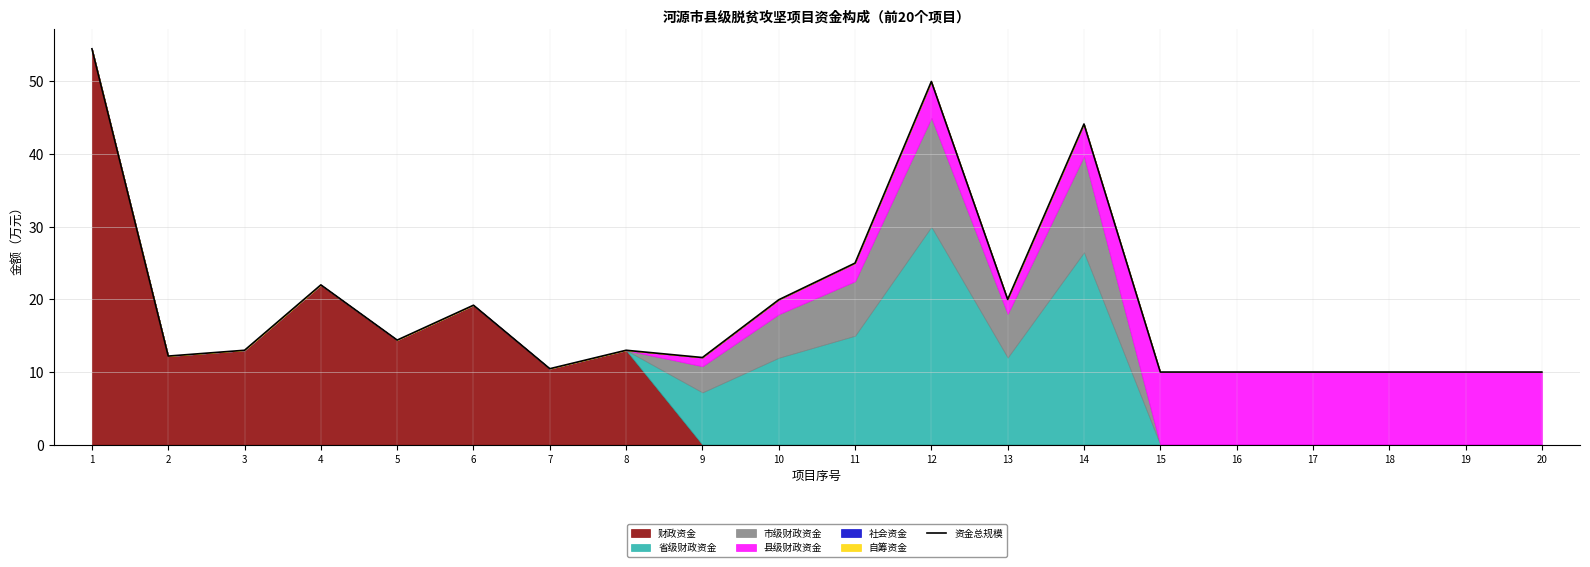

What is the value of the 9th point from the left?

12.0